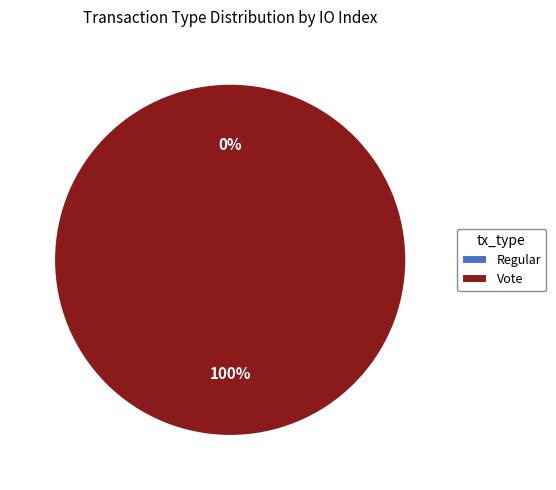

To the nearest percent, what is the difference between the Vote and Regular slice percentages?

100%